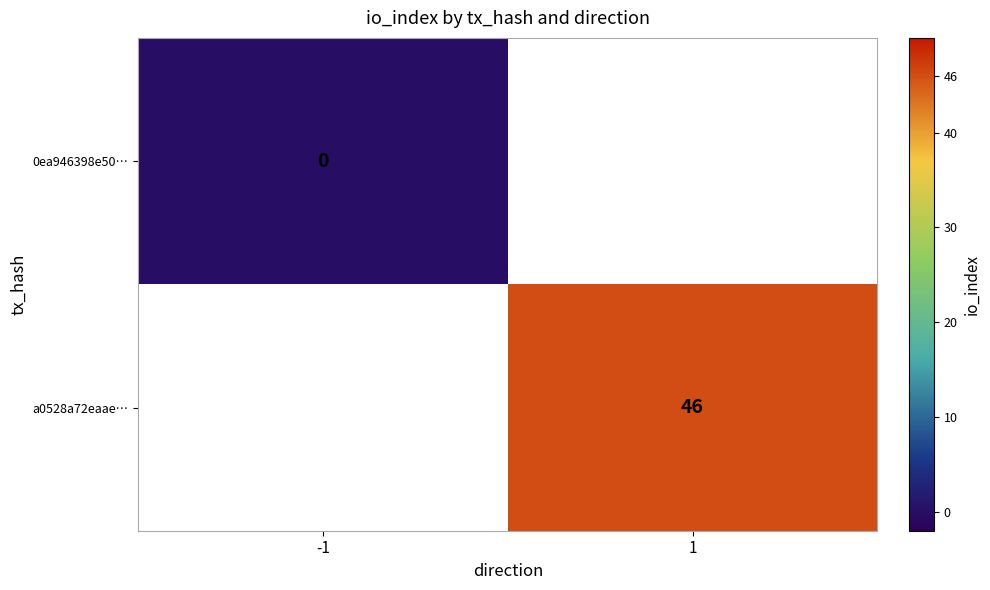

How many categories are shown in the chart?

2